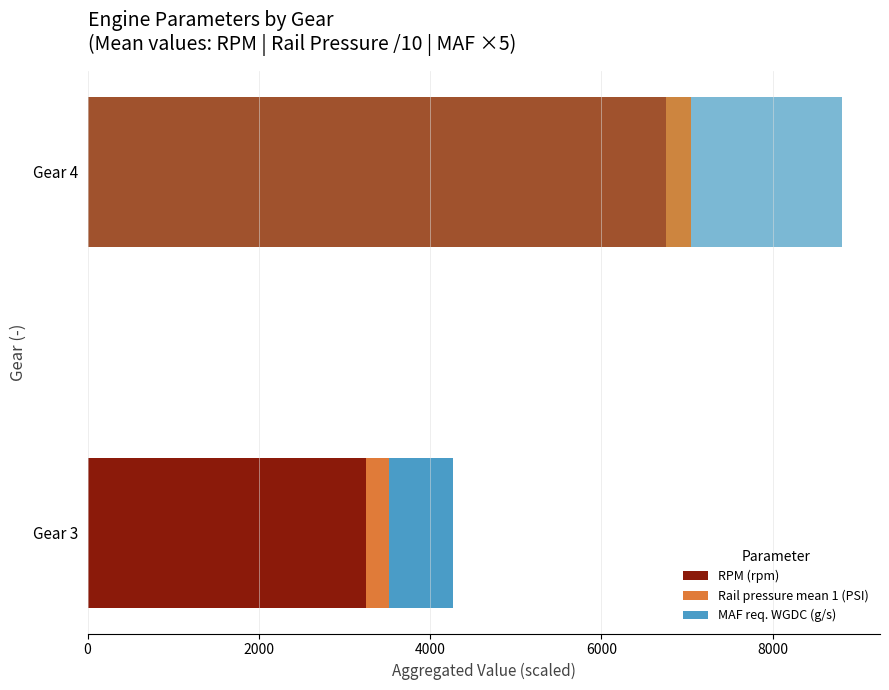

At which category is the sum across all series the highest?

Gear 4